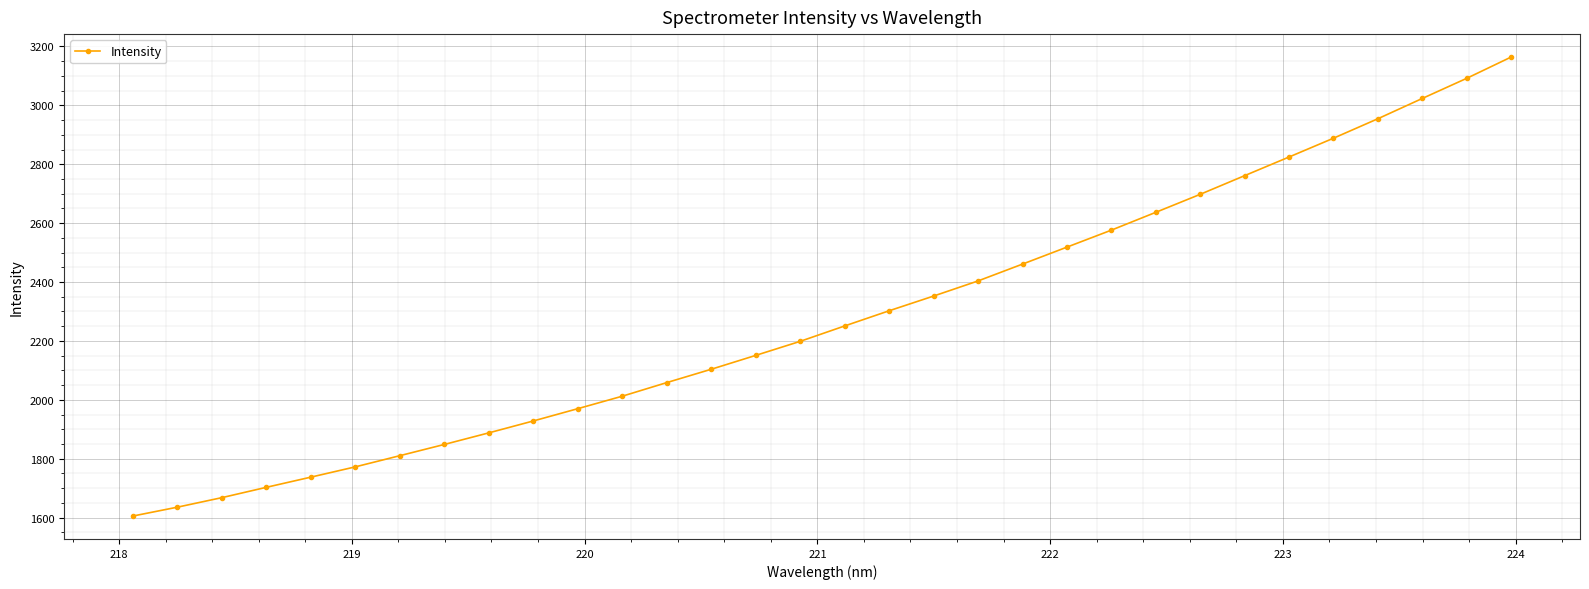

How many data points are above 2250?

16